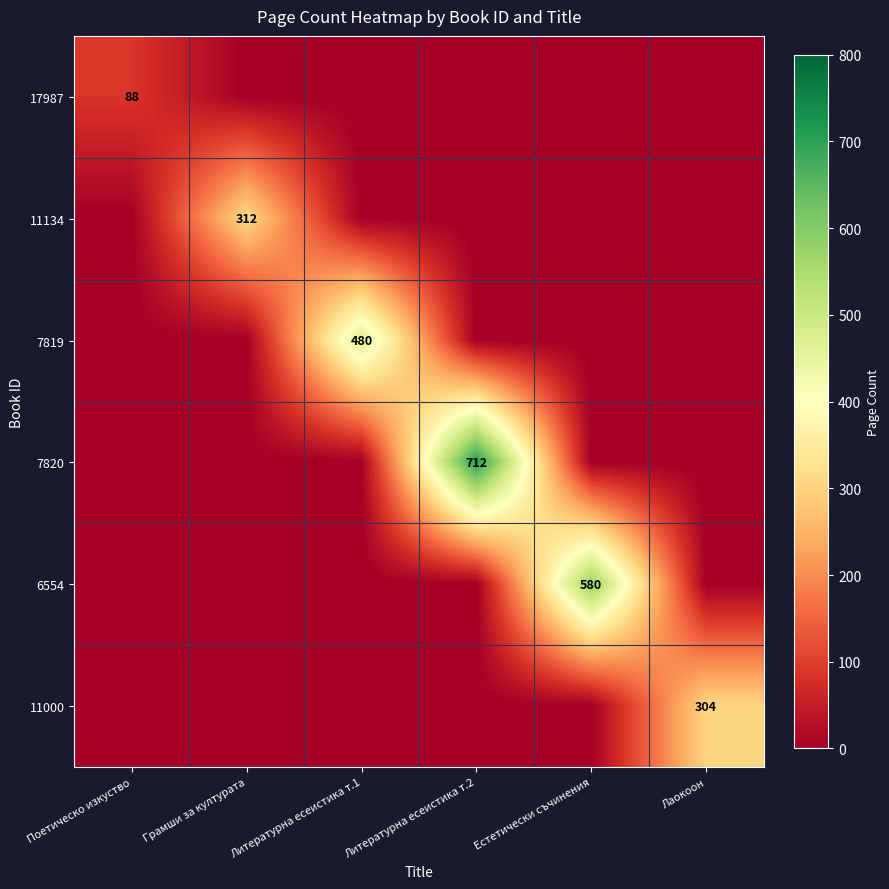

How many data points in 7819 are above 0?

1